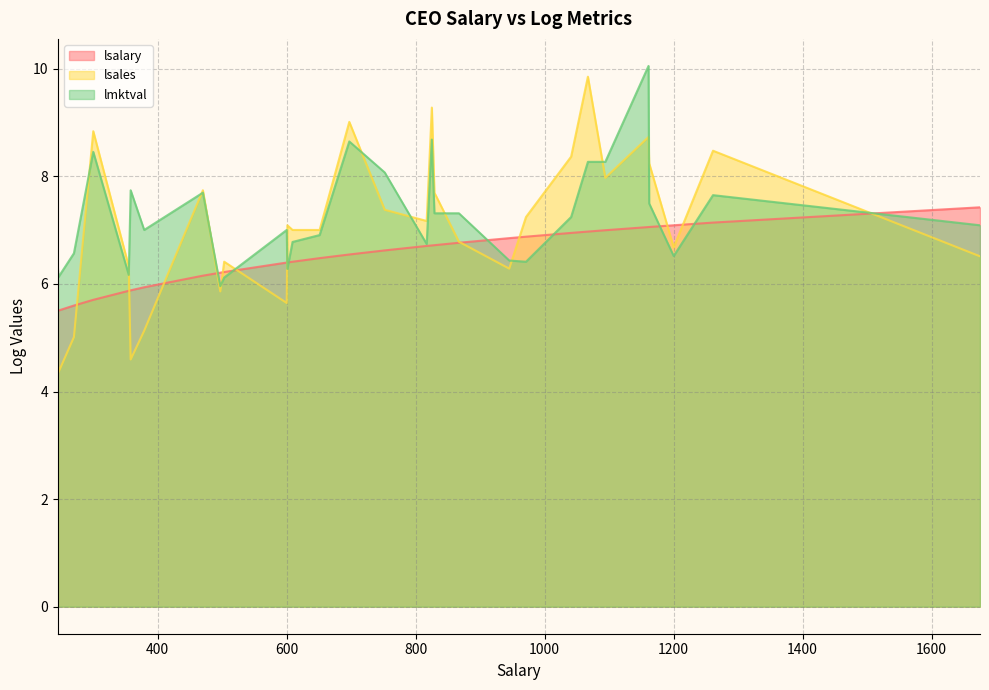

What is the minimum value shown in the chart?

4.4